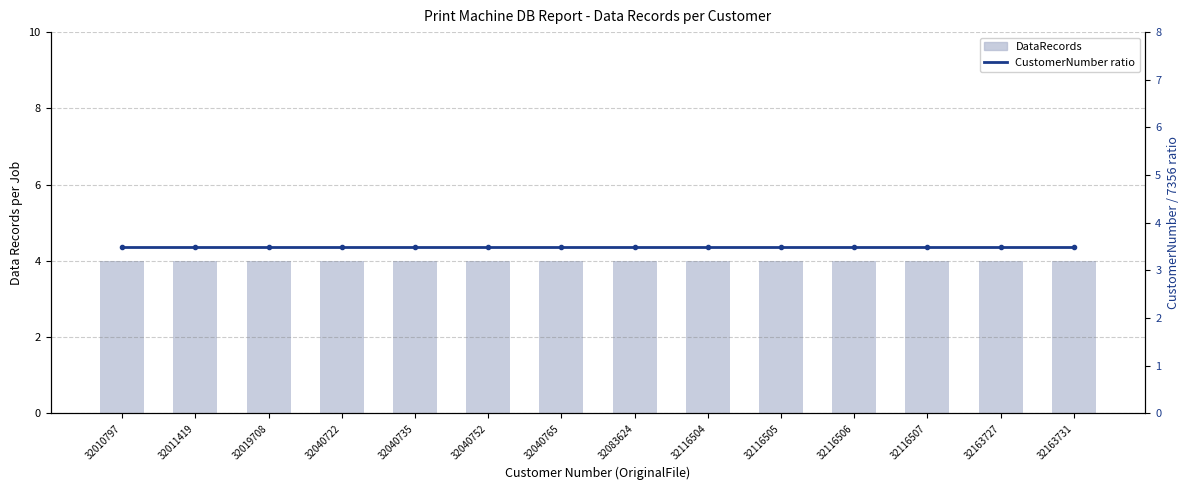

At 32163731, list the series in order from smallest to largest.

CustomerNumber ratio, DataRecords